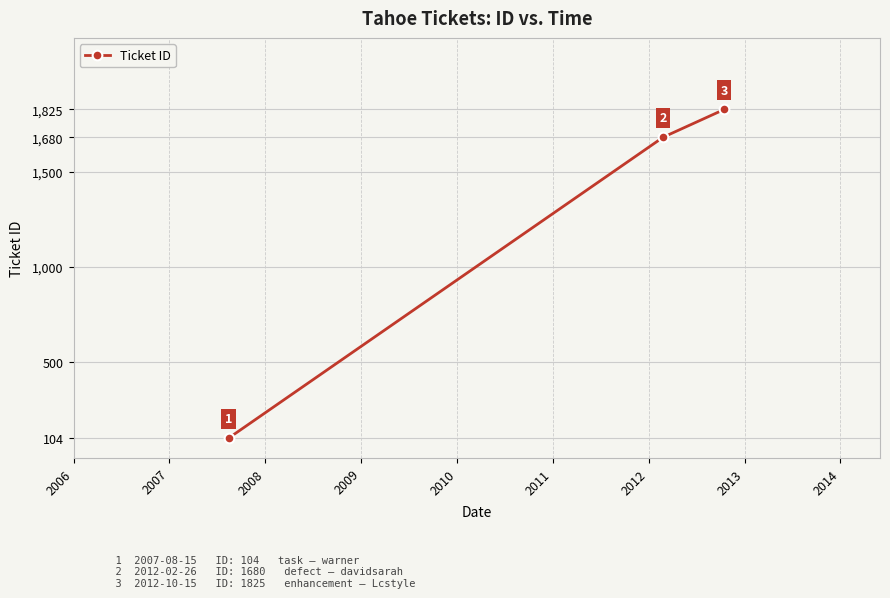

What is the value of the 2nd point from the left?

1680